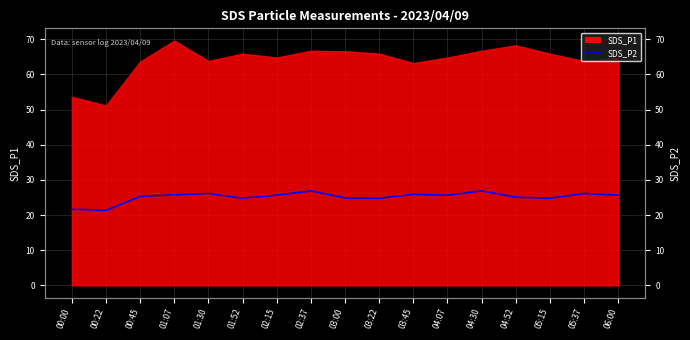

True or false: the data shows 21.7 at 00:00.

True